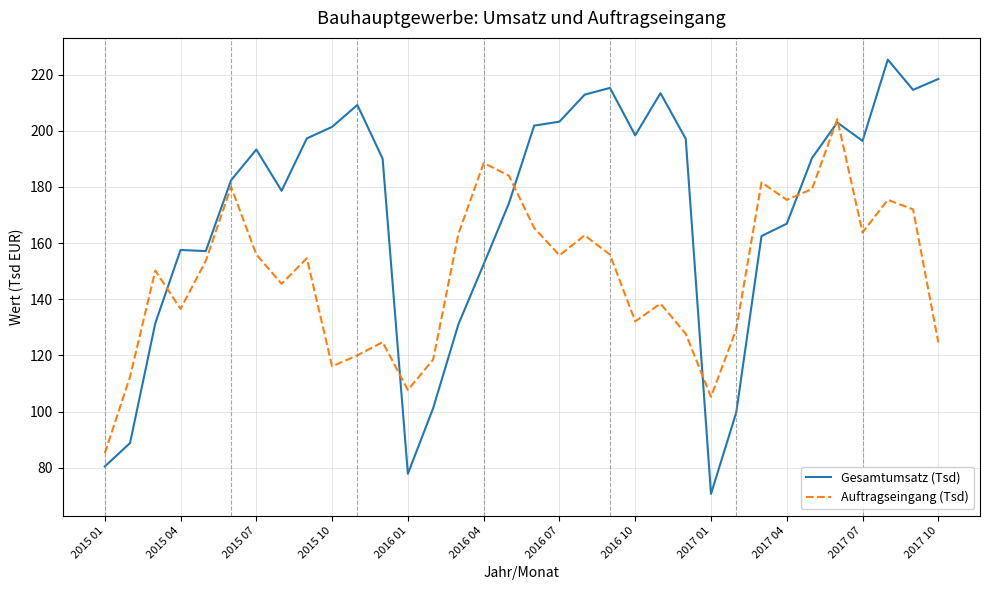

What is the lowest value of the Auftragseingang (Tsd) series?

85.1